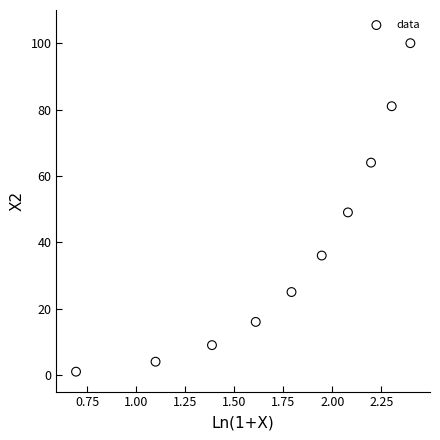

What is the range of Y values (max minus min)?

99